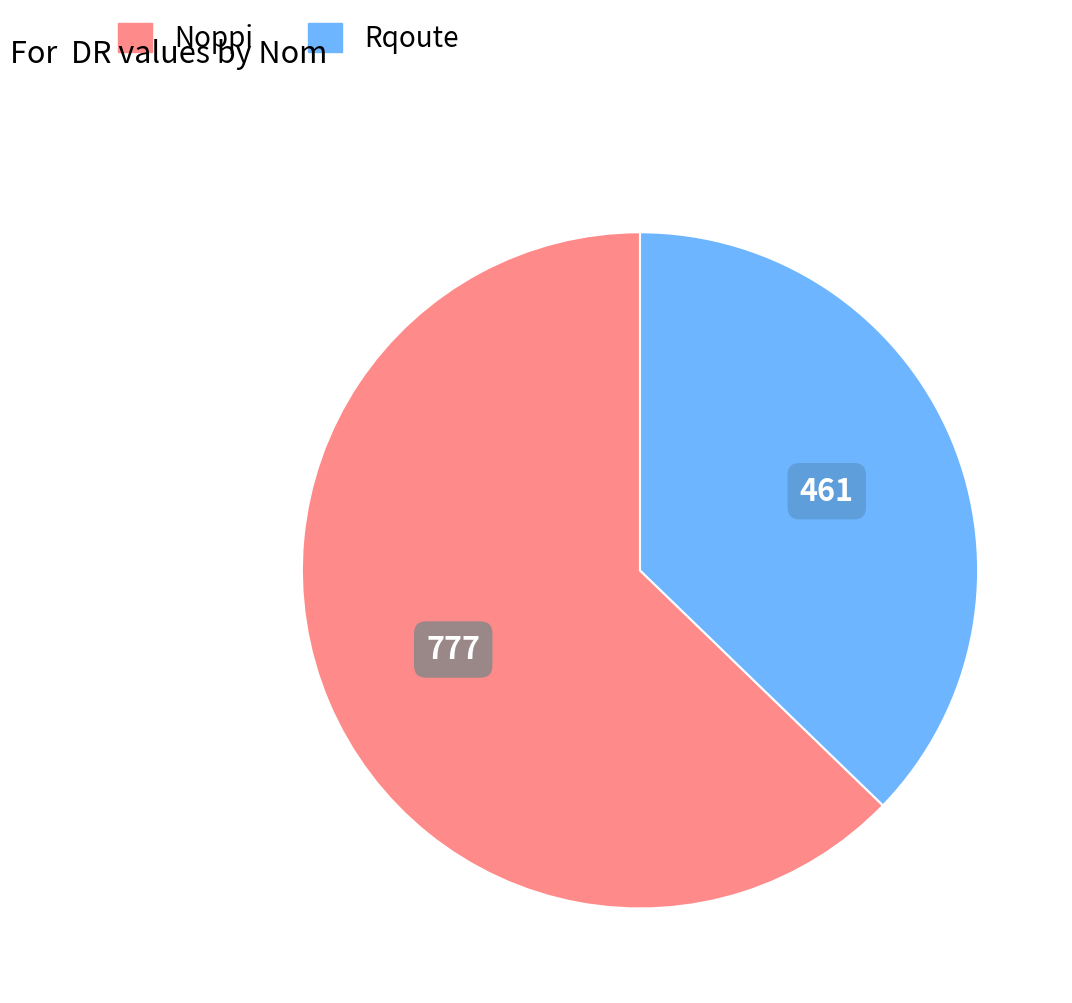

What is the smallest slice in the pie chart?

Rqoute